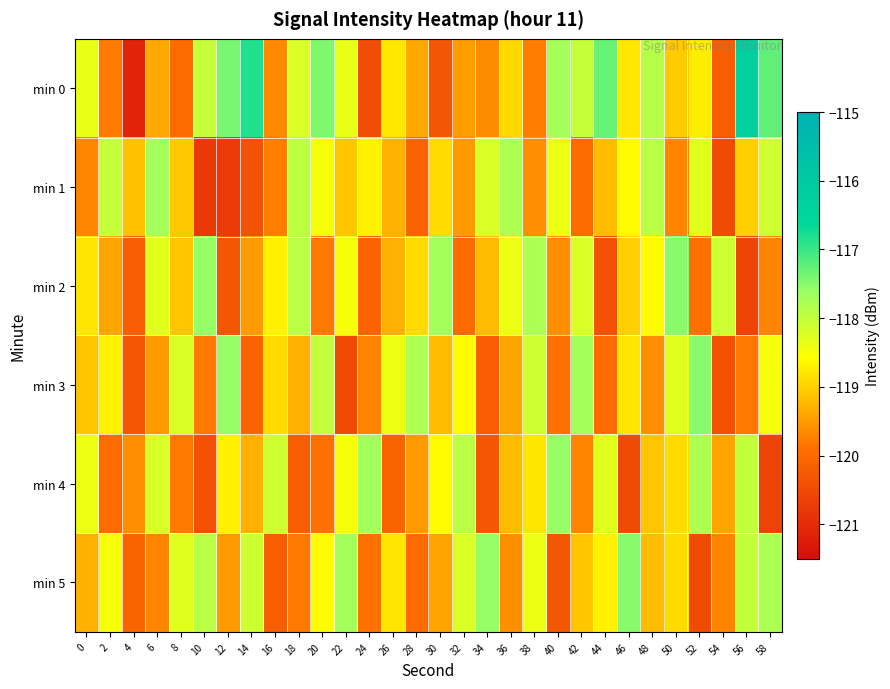

Which category has the lowest value across all series?

4